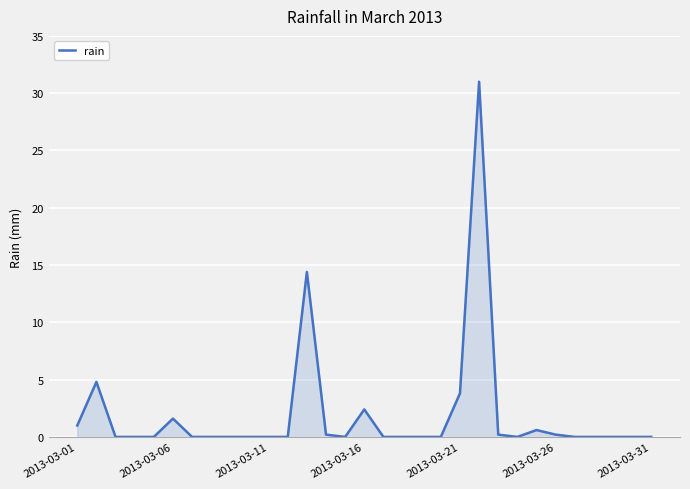

What is the difference between the maximum and minimum values?

31.0